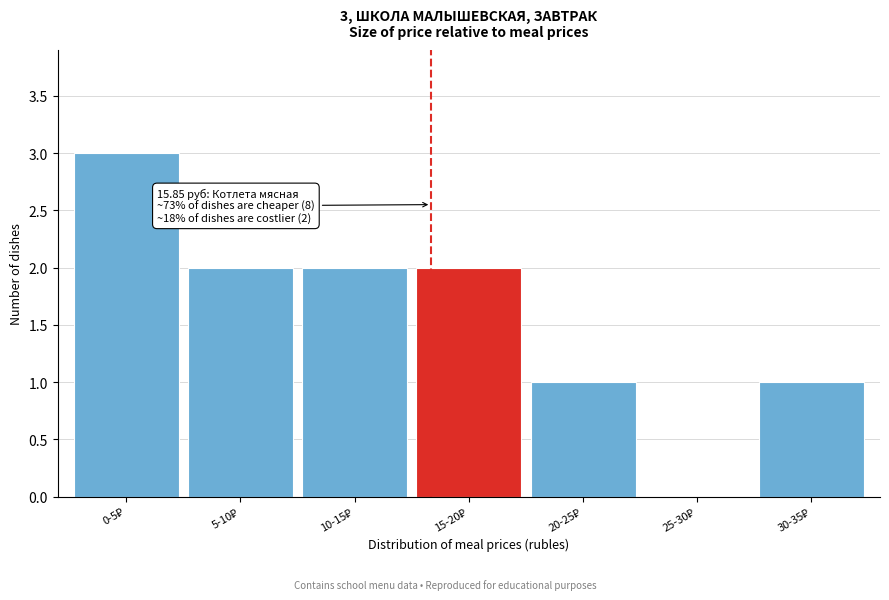

What is the maximum value shown in the chart?

3